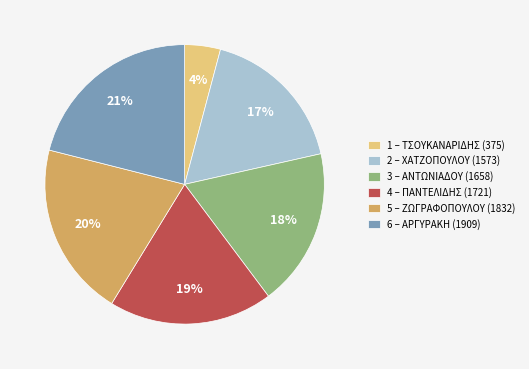

Count the number of slices in the pie.

6